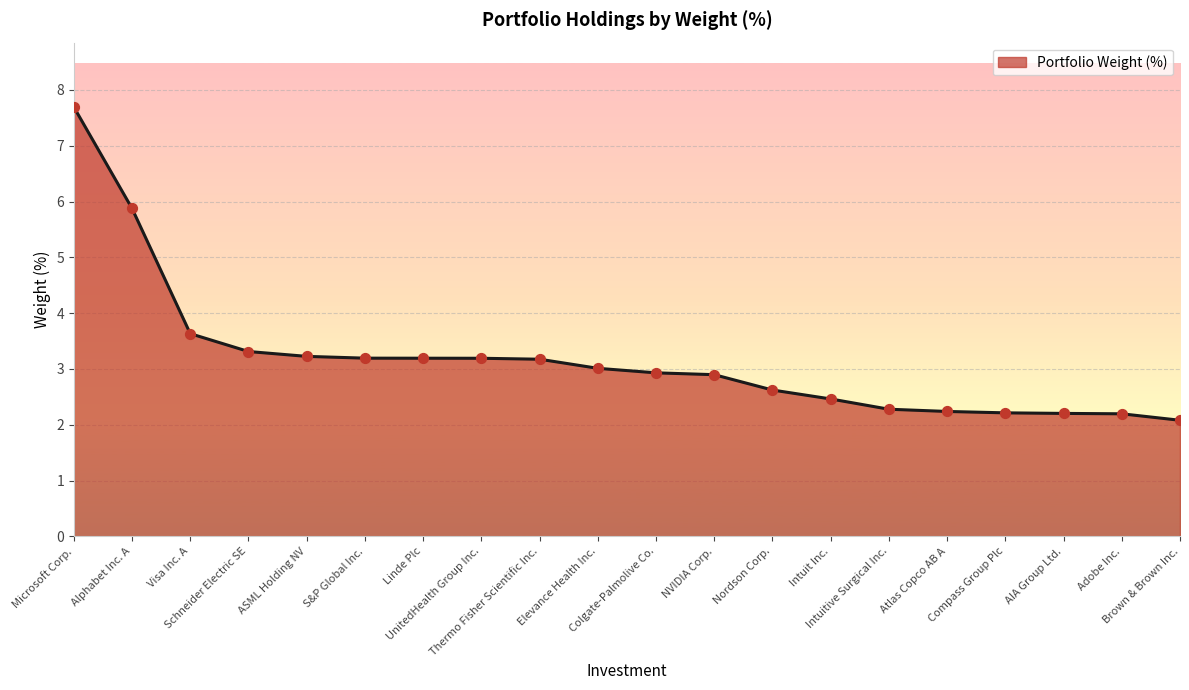

Approximately how many times larger is the value at AIA Group Ltd. compared to UnitedHealth Group Inc.?

0.7